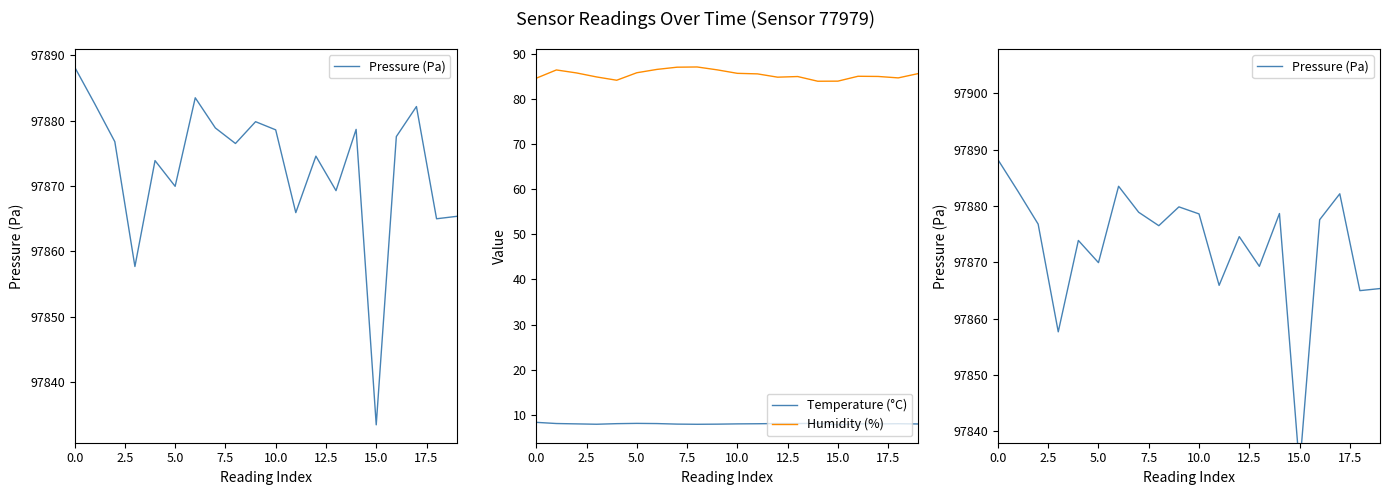

What is the lowest value of the Humidity (%) series?

83.9